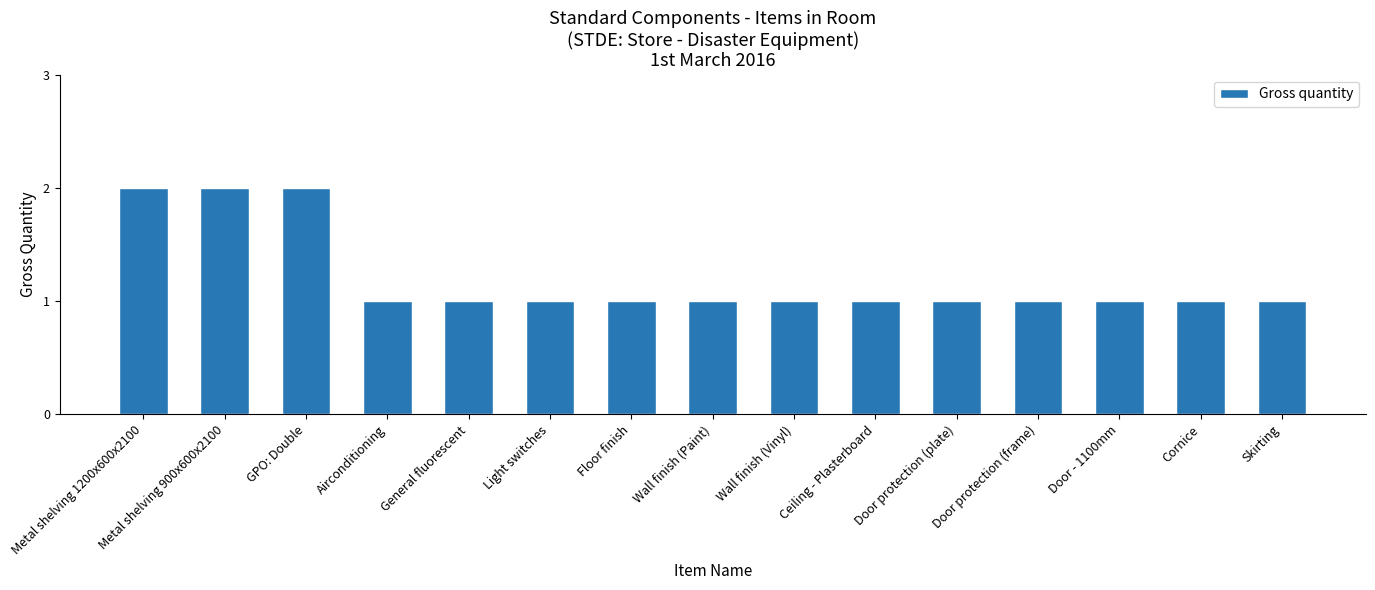

What is the greatest value displayed?

2